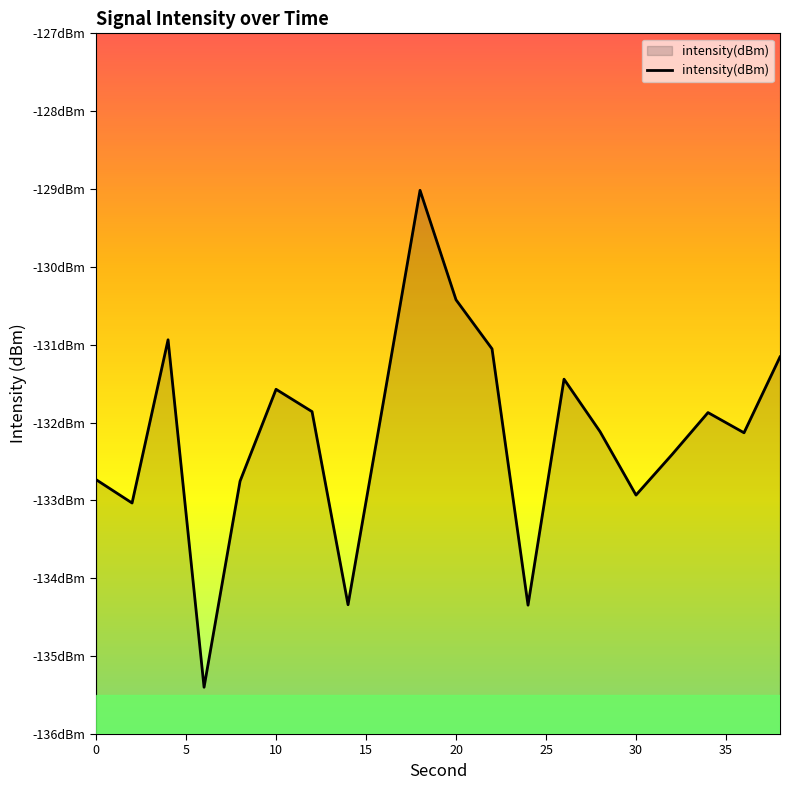

Reading left to right, list all the values displayed in this chart.

-132.7	-133.0	-130.9	-135.4	-132.8	-131.6	-131.9	-134.3	-131.7	-129.0	-130.4	-131.1	-134.3	-131.4	-132.1	-132.9	-132.4	-131.9	-132.1	-131.2